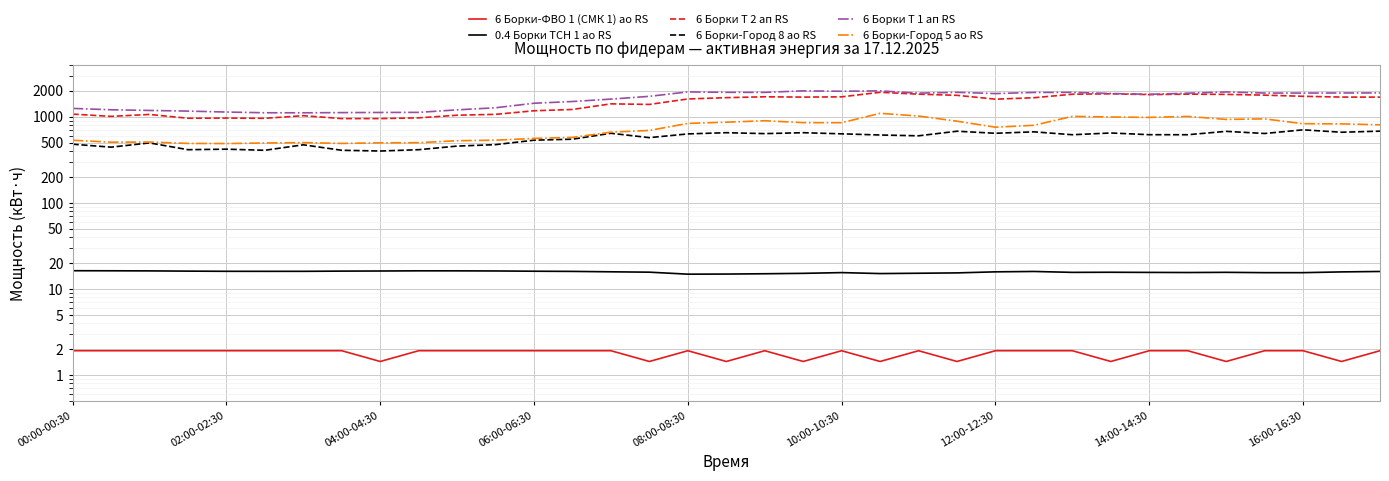

Reading right to left, transcribe all the data shown in this chart.

6 Борки-ФВО 1 (СМК 1) ао RS: 1.9	1.4	1.9	1.9	1.4	1.9	1.9	1.4	1.9	1.9	1.9	1.4	1.9	1.4	1.9	1.4	1.9	1.4	1.9	1.4	1.9	1.9	1.9	1.9	1.9	1.9	1.4	1.9	1.9	1.9	1.9	1.9	1.9	1.9	1.9
0.4 Борки ТСН 1 ао RS: 16.0	15.8	15.5	15.5	15.6	15.5	15.6	15.6	15.6	16.0	15.8	15.4	15.2	15.1	15.5	15.2	15.0	14.9	14.8	15.7	15.8	16.0	16.1	16.2	16.2	16.2	16.2	16.1	16.0	16.0	16.0	16.1	16.2	16.3	16.3
6 Борки Т 2 ап RS: 1683.4	1686.2	1720.8	1775.5	1811.5	1823.0	1800.0	1840.3	1818.7	1656.0	1594.1	1766.9	1821.6	1915.2	1696.3	1684.8	1699.2	1660.3	1602.7	1385.3	1406.9	1211.0	1169.3	1062.7	1038.2	967.7	949.0	949.0	1025.3	956.2	961.9	957.6	1059.8	1006.6	1069.9
6 Борки-Город 8 ао RS: 678.2	658.8	702.7	637.2	674.6	616.3	617.0	645.8	616.3	666.0	640.8	676.8	599.0	612.0	631.4	650.9	635.0	650.9	630.0	570.2	640.8	547.2	532.8	473.0	455.0	413.3	398.9	406.8	470.9	406.8	419.0	413.3	495.4	442.1	478.8
6 Борки Т 1 ап RS: 1883.5	1880.6	1877.8	1877.8	1933.9	1870.6	1815.8	1854.7	1912.3	1908.0	1851.8	1913.8	1873.4	1990.1	1969.9	1991.5	1910.9	1913.8	1936.8	1719.4	1597.0	1497.6	1429.9	1267.2	1198.1	1120.3	1117.4	1113.1	1107.4	1108.8	1130.4	1159.2	1179.4	1201.0	1245.6
6 Борки-Город 5 ао RS: 803.5	823.7	827.5	941.8	928.3	1005.1	980.2	989.8	1007.0	793.0	753.6	885.1	1015.7	1092.5	849.6	851.5	895.7	862.1	834.2	691.2	660.5	574.1	558.7	532.8	525.1	498.2	496.3	488.6	499.2	494.4	486.7	488.6	506.9	505.0	531.8